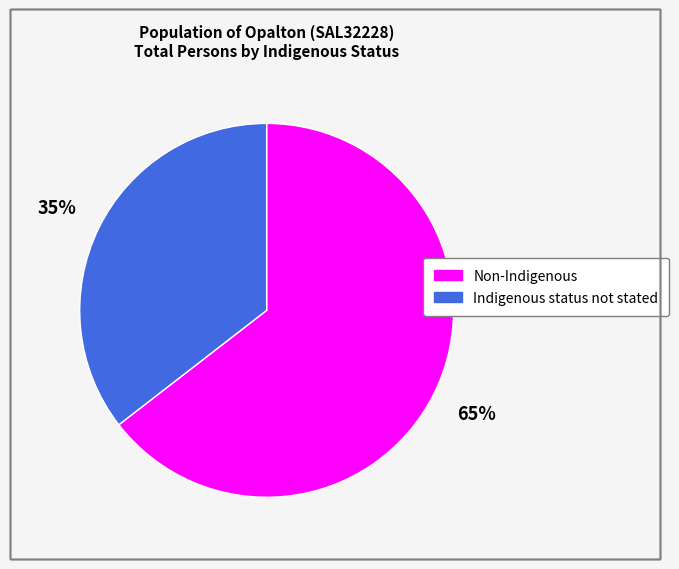

True or false: Indigenous status not stated accounts for 23% of the total.

False